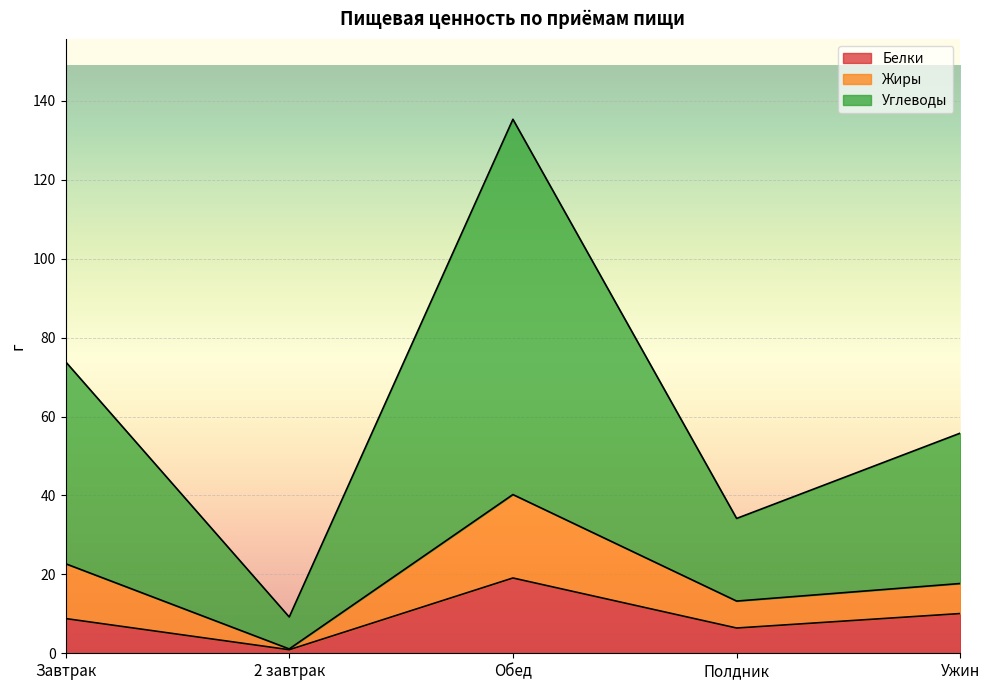

Reading left to right, what are all the values shown in this chart?

Белки: Завтрак=8.8	2 завтрак=0.9	Обед=19.1	Полдник=6.4	Ужин=10.1
Жиры: Завтрак=22.7	2 завтрак=1.1	Обед=40.2	Полдник=13.2	Ужин=17.7
Углеводы: Завтрак=73.9	2 завтрак=9.2	Обед=135.3	Полдник=34.2	Ужин=55.8